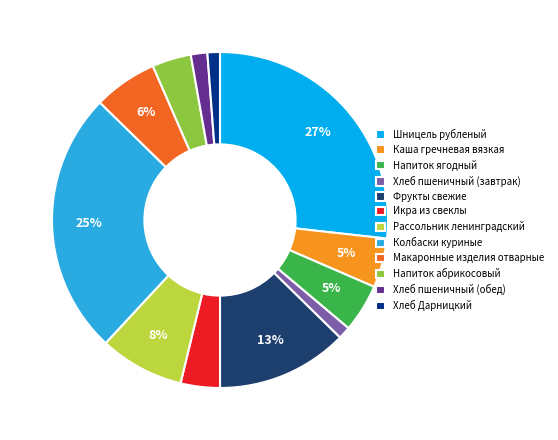

To the nearest percent, what is the difference between the largest and smallest slice percentages?

26%